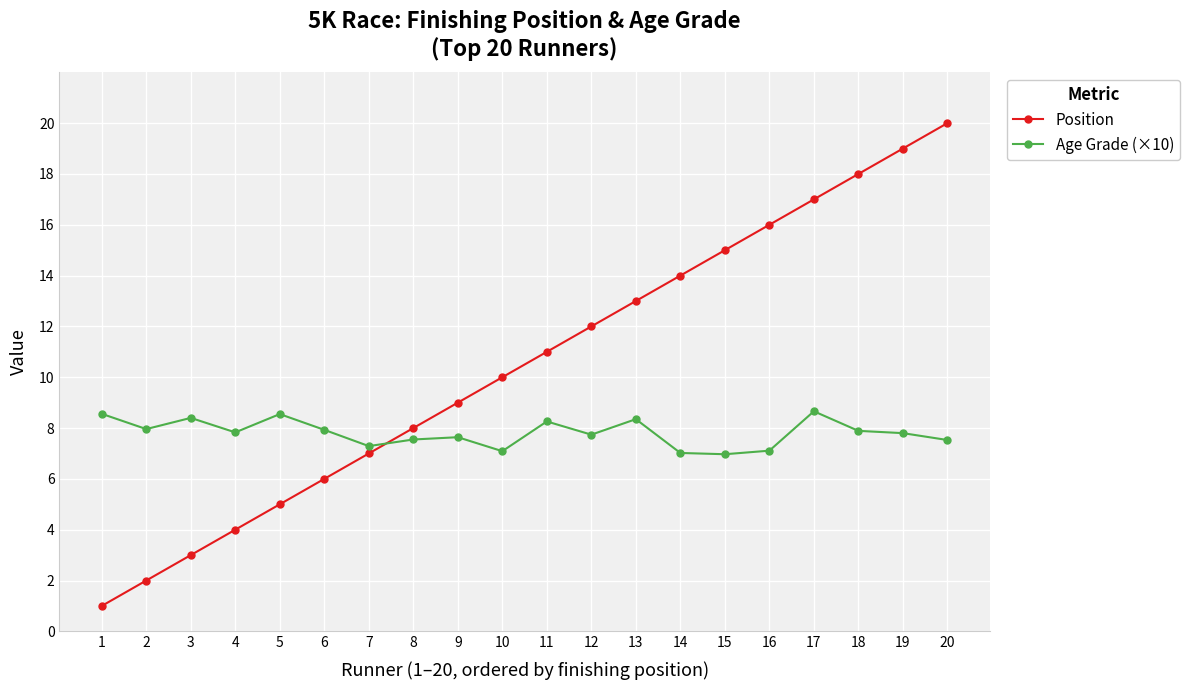

What is the difference between the Age Grade (×10) values at 2 and 1?

0.6